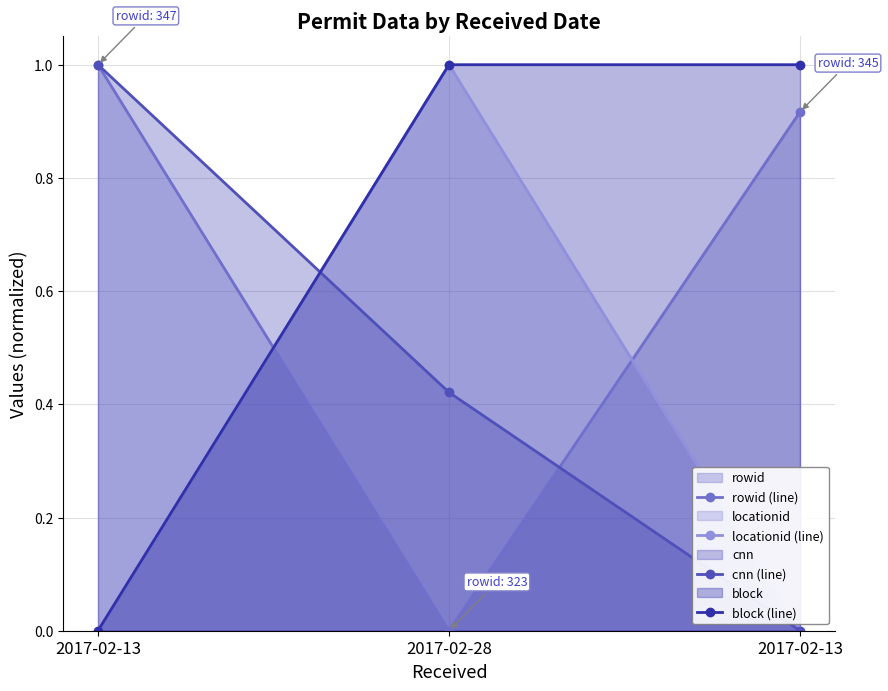

At how many categories does at least one series exceed 0?

3